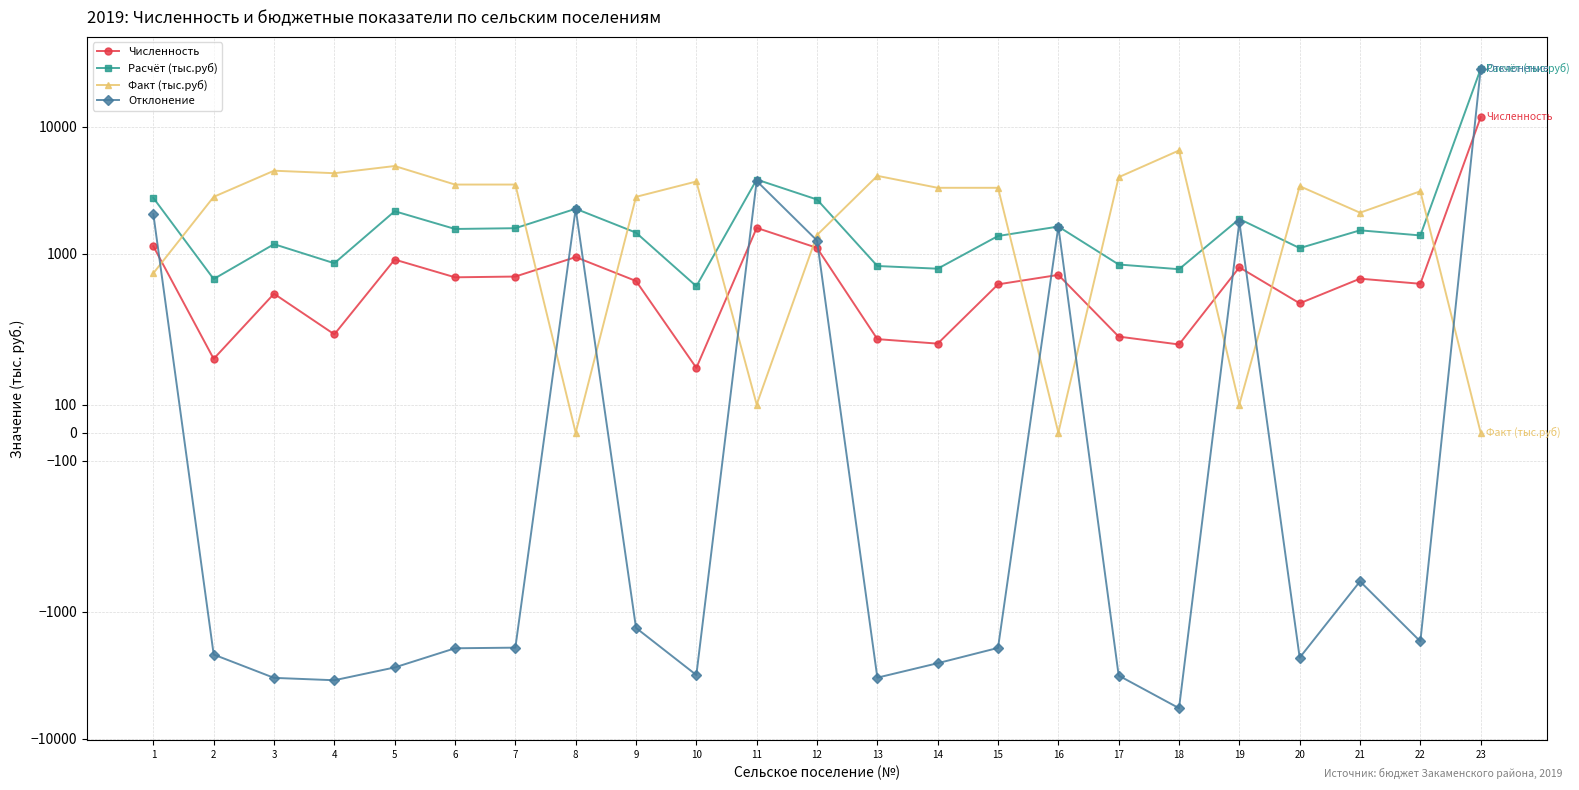

What is the sum of all Отклонение values?

-3